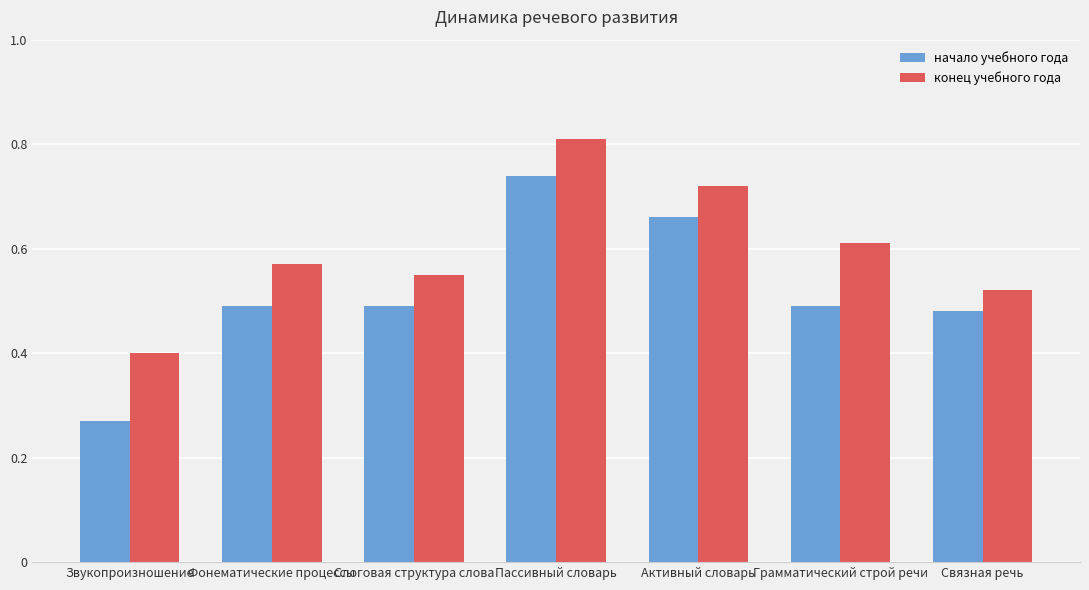

At which label does начало учебного года reach its peak?

Пассивный словарь